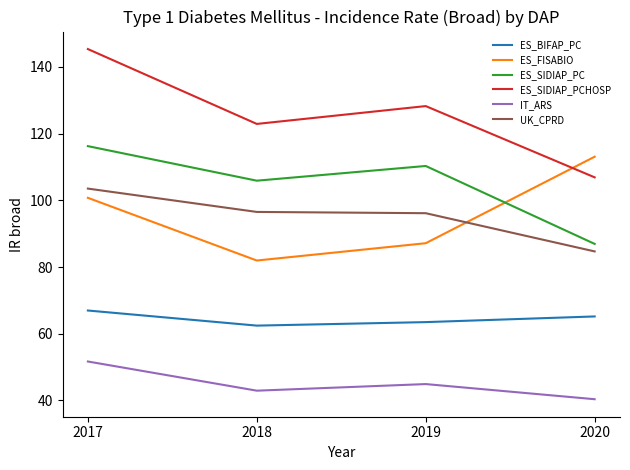

How many lines are shown in the chart?

6